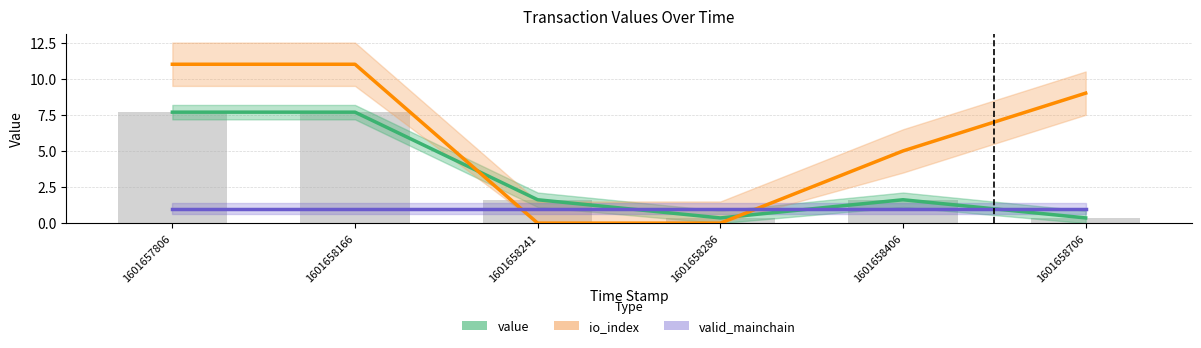

True or false: io_index has a value of 11.0 at 1601658166.

True